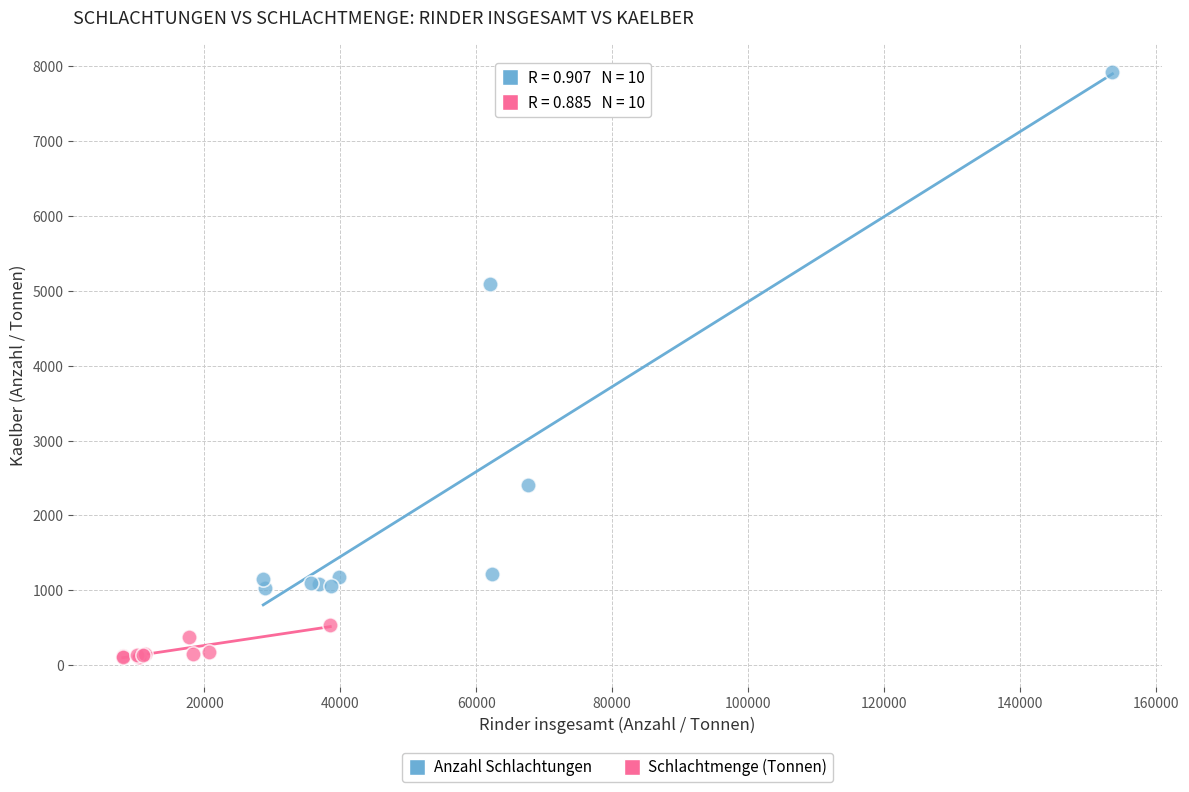

What are all the series names shown in the legend?

Anzahl Schlachtungen, Schlachtmenge (Tonnen)